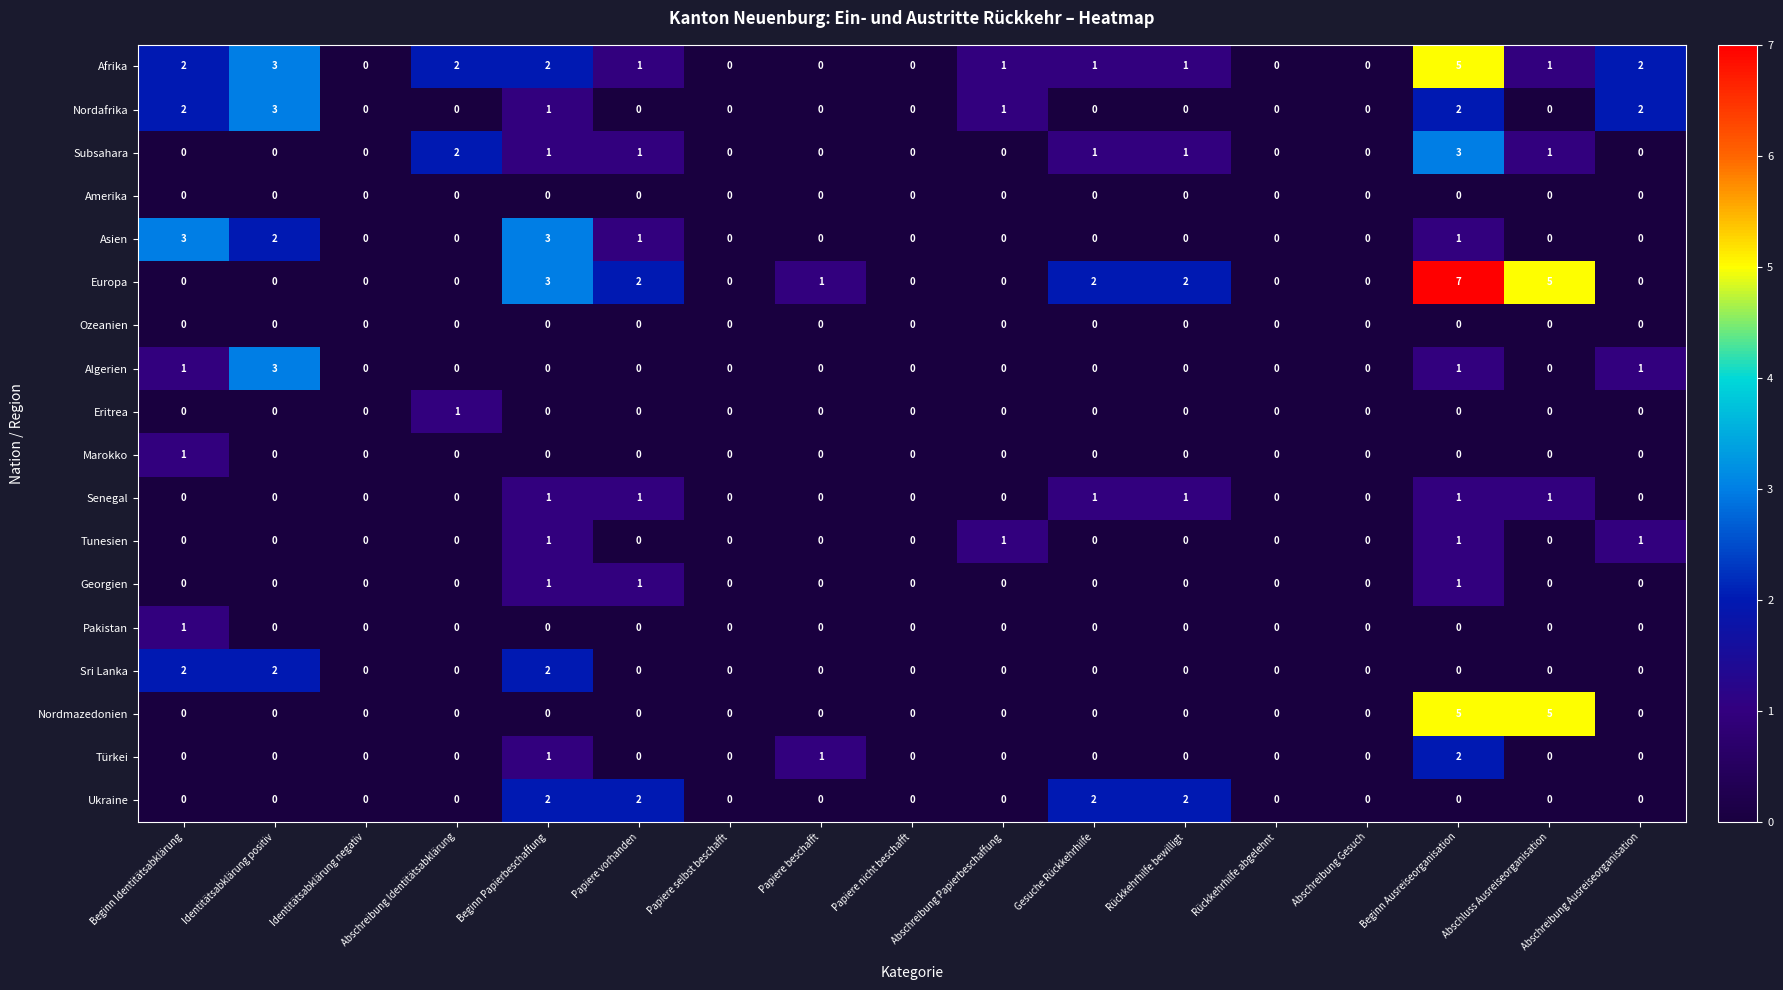

Which series has the largest total across all categories?

Europa